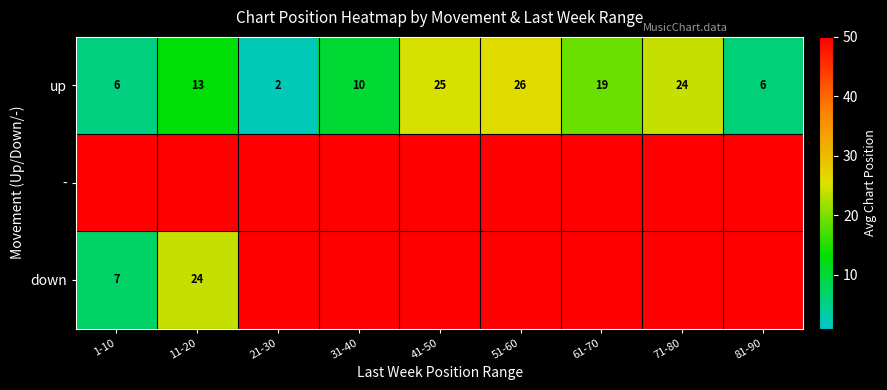

What is the difference between the maximum and minimum values in the up series?

24